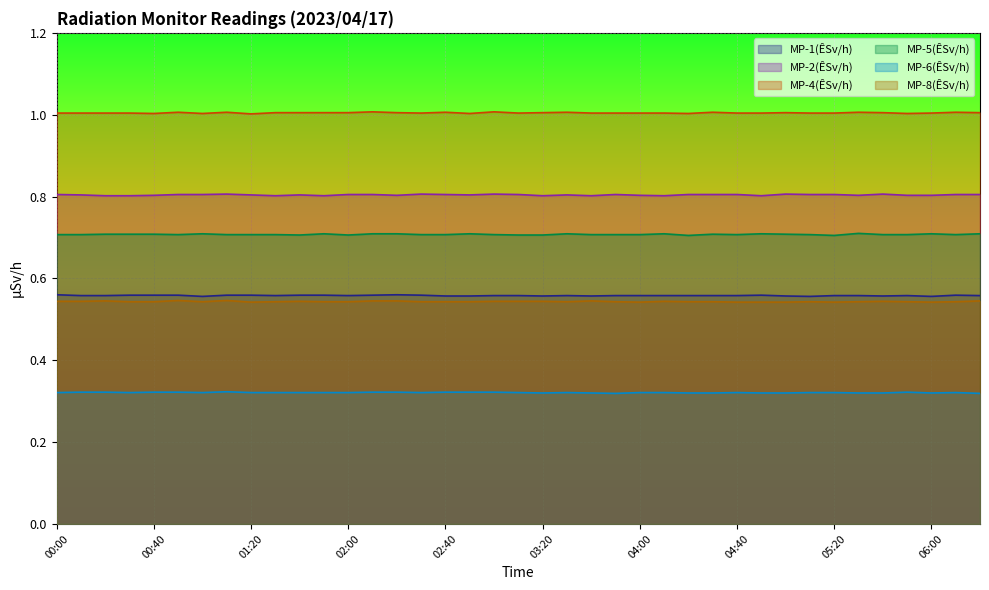

In MP-8(ÊSv/h), how many points are lower than both neighbors (excluding endpoints)?

6